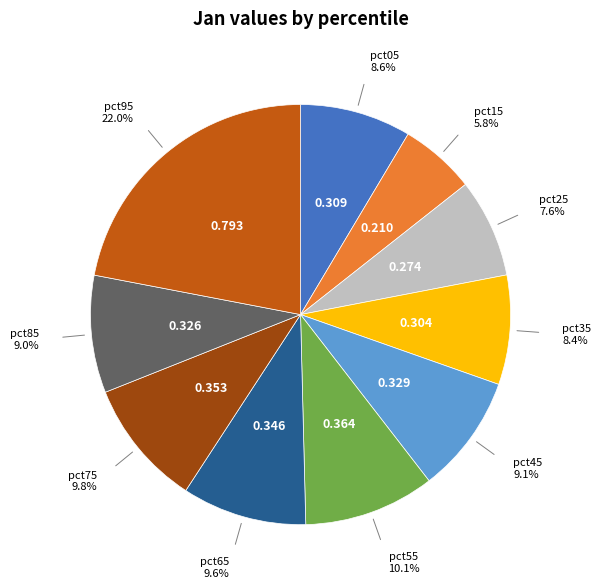

Is there a majority slice in this chart?

No